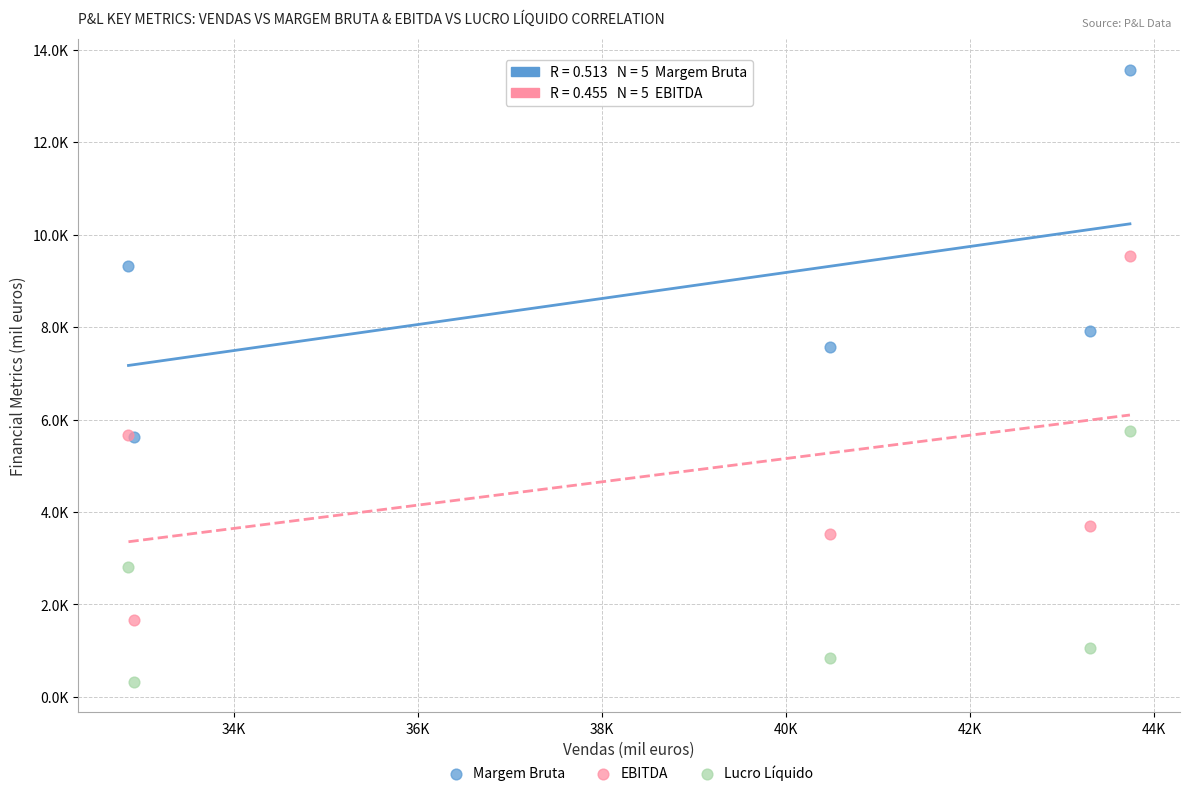

What are all the series names shown in the legend?

Margem Bruta, EBITDA, Lucro Líquido